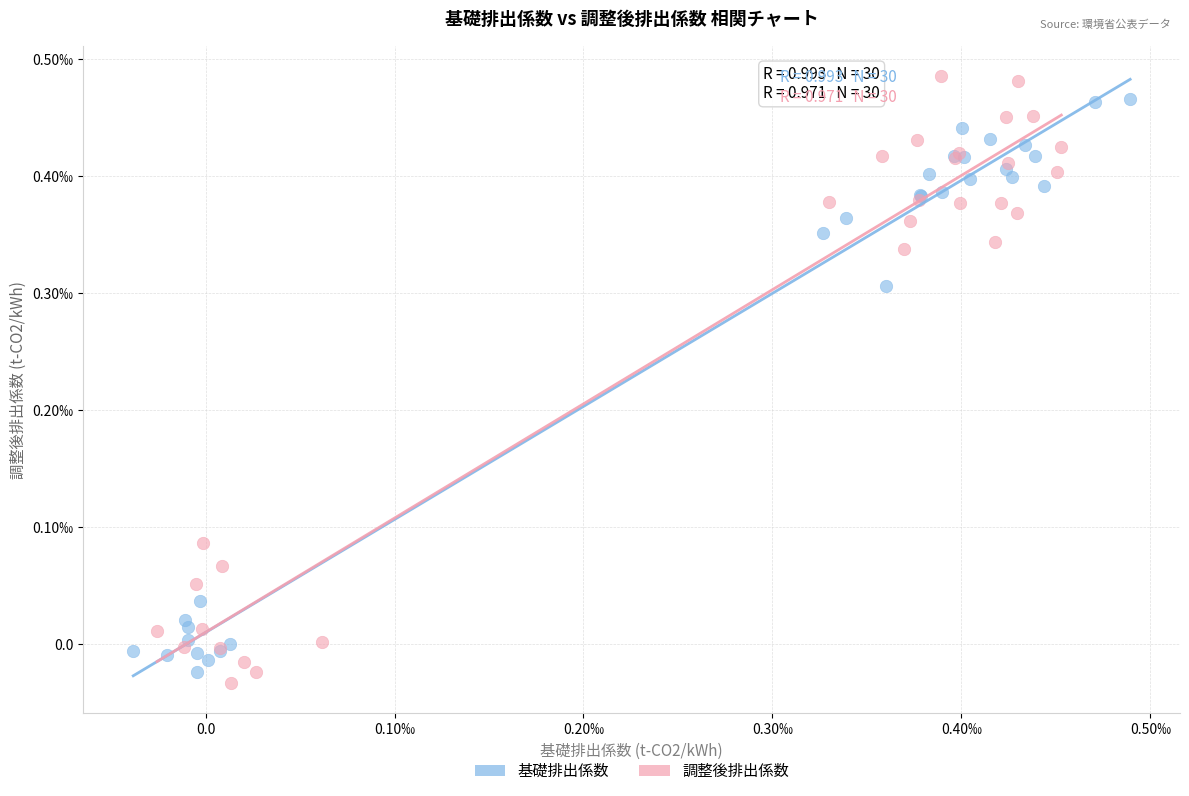

Which series reaches the minimum Y coordinate?

調整後排出係数